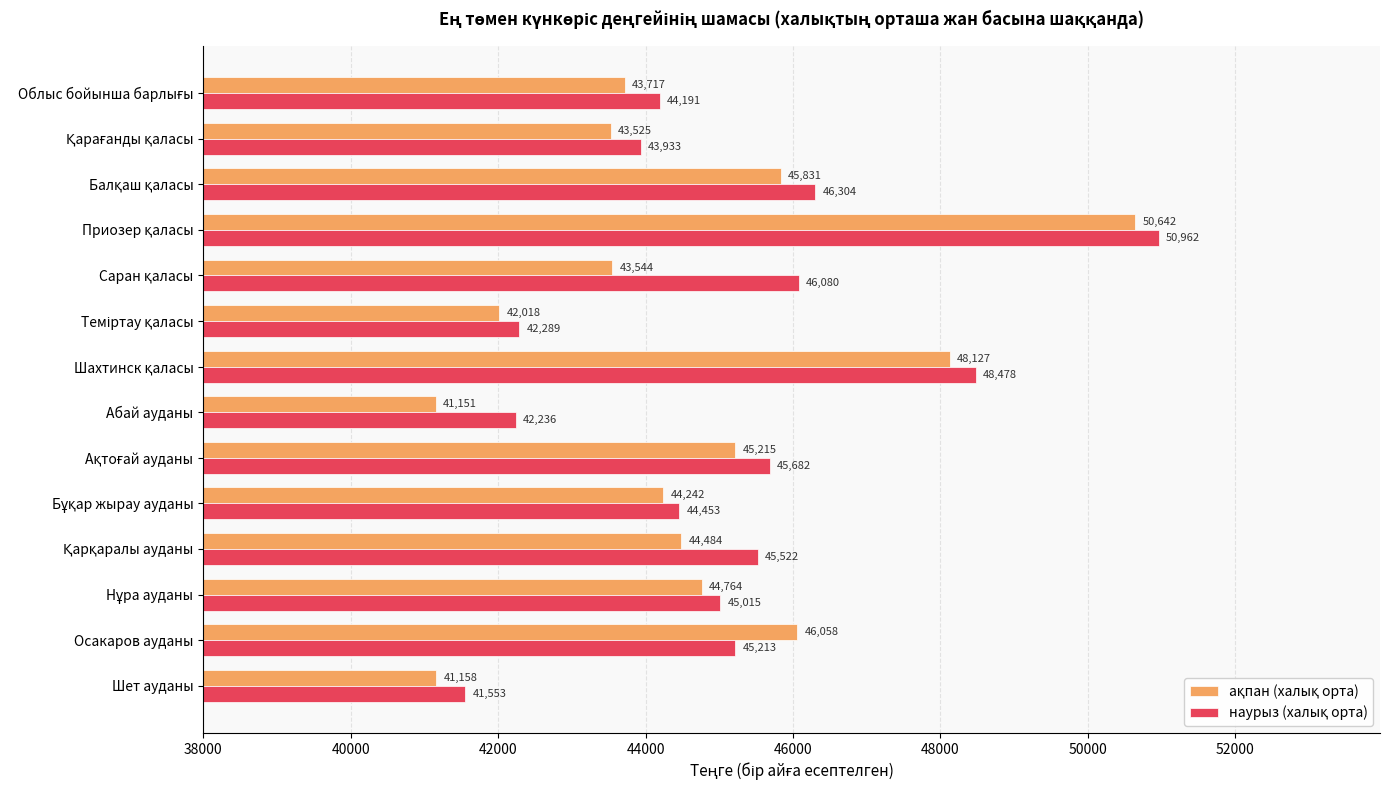

At how many categories does at least one series exceed 41616?

13